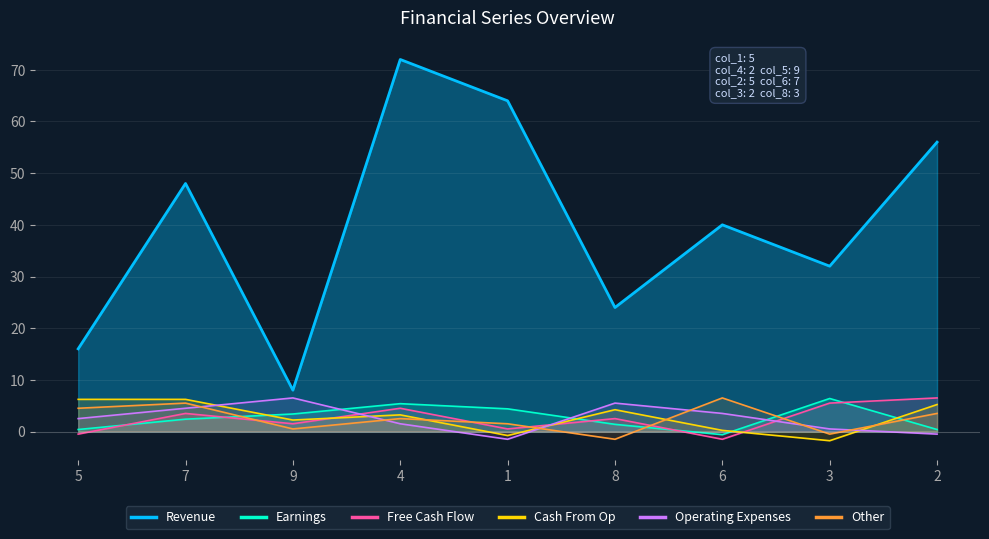

What is the label of the 9th point from the right?

5